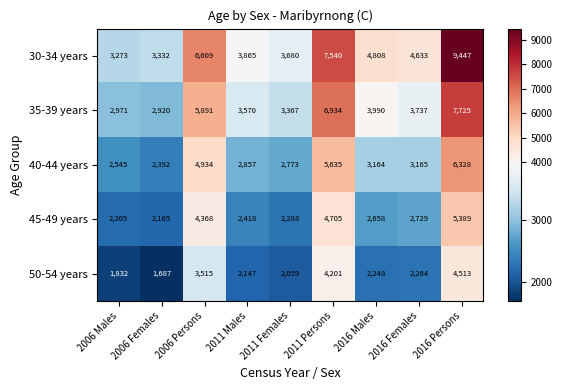

At which label does 35-39 years reach its peak?

2016 Persons